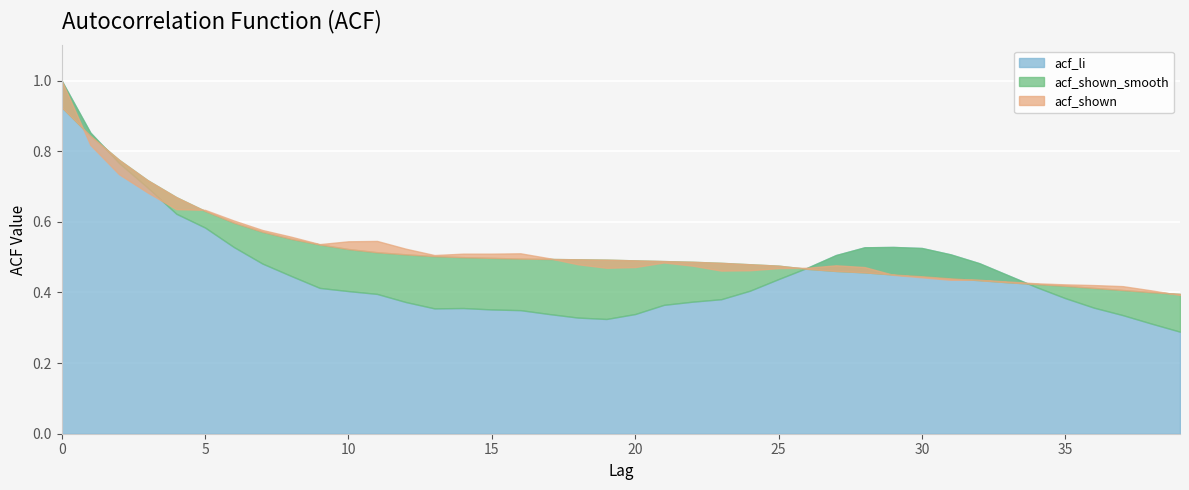

What is the spread (max minus min) of values at 13?

0.2